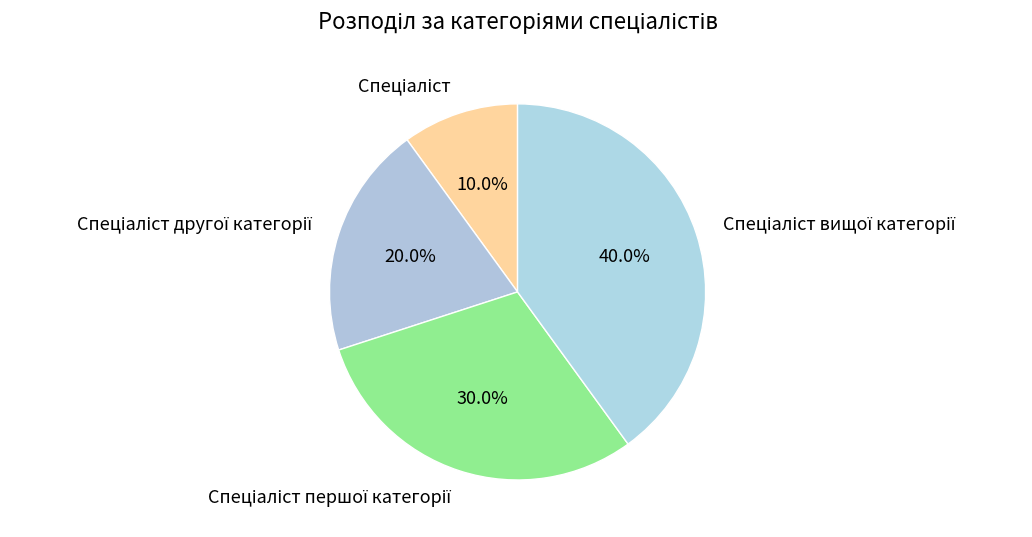

Which has a higher value, Спеціаліст or Спеціаліст першої категорії?

Спеціаліст першої категорії